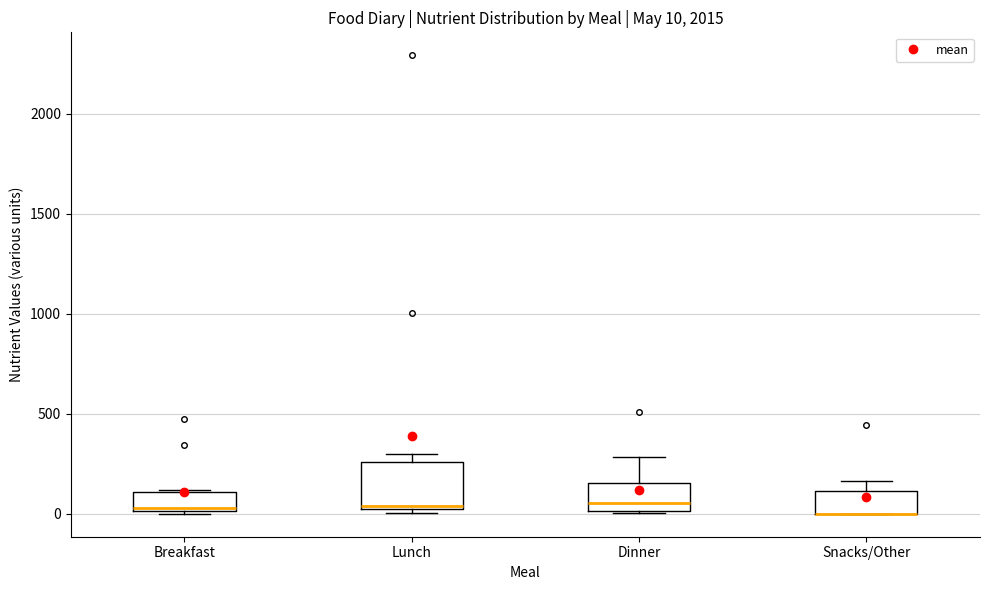

Which box is the tallest, from its lower edge to its upper edge?

Lunch